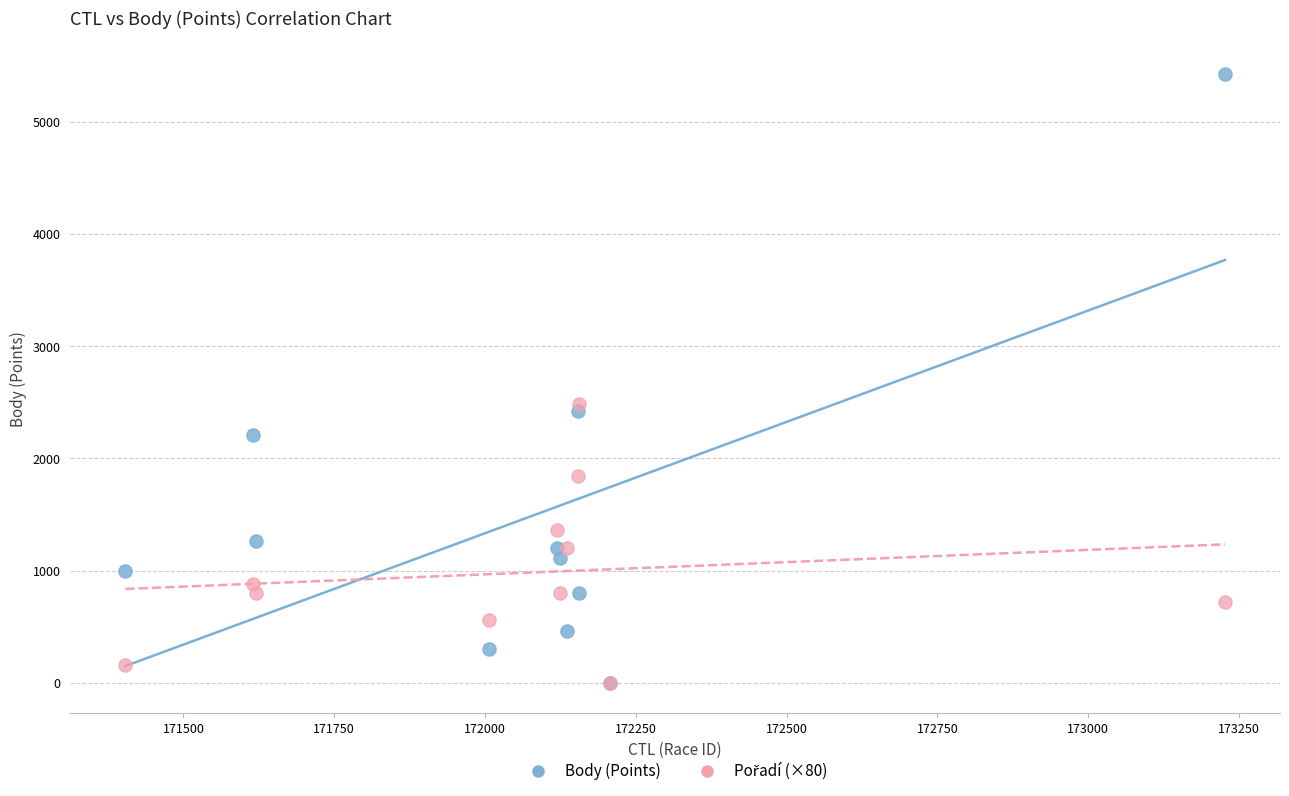

Across all series, what Y value is closest to 2711?

2480